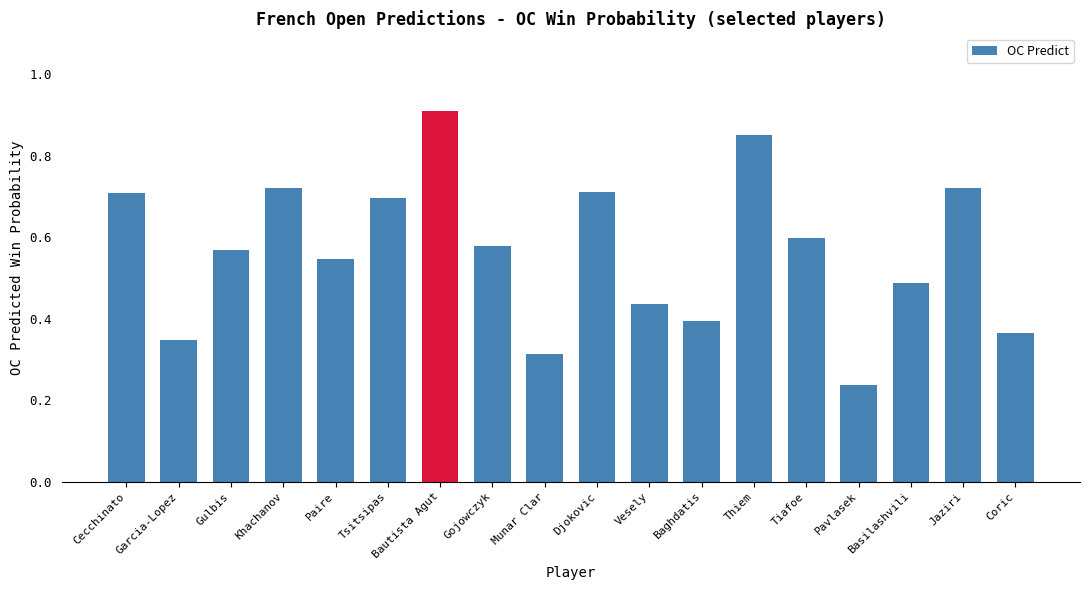

What is the sum of all values?

10.2